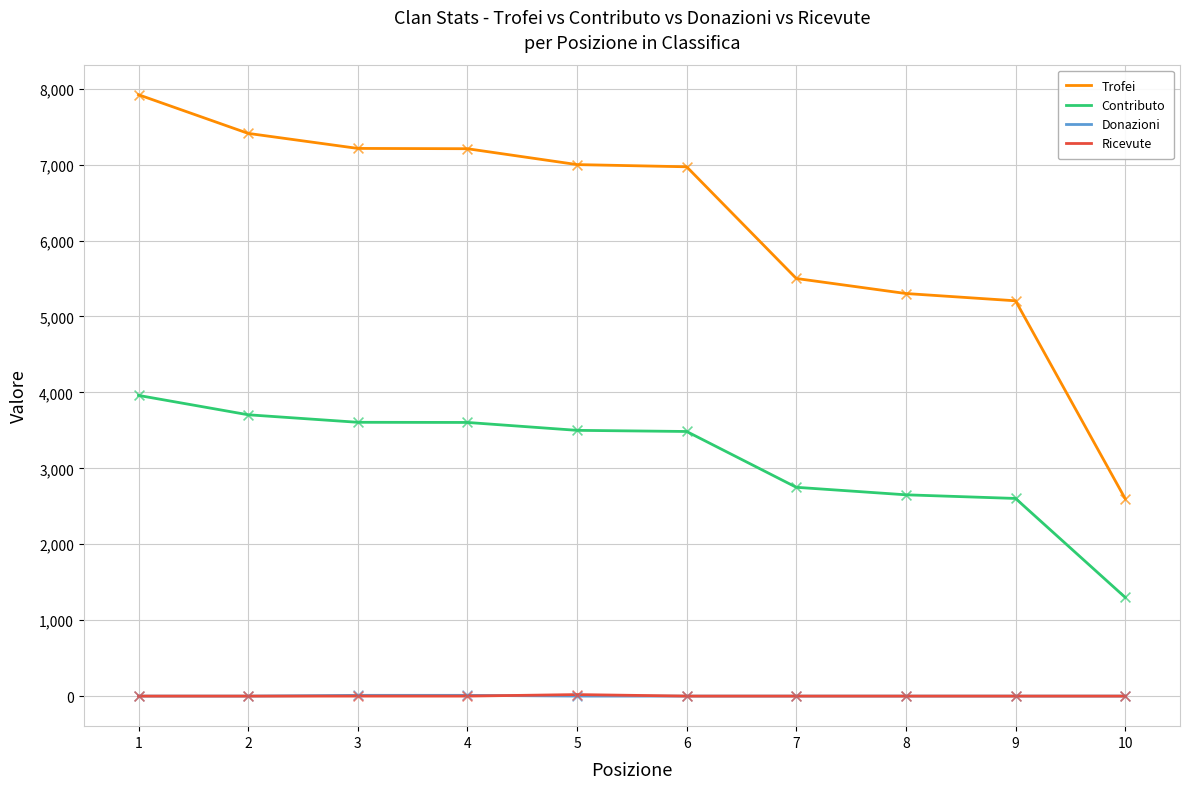

Which series has the largest total across all categories?

Trofei